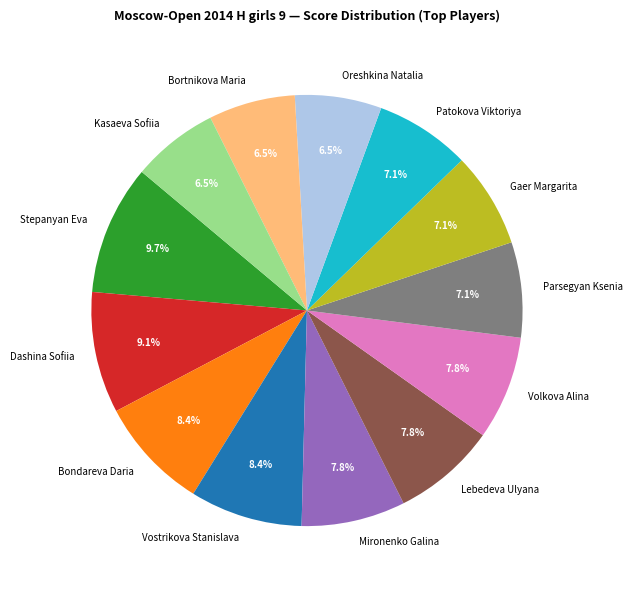

The Bondareva Daria slice represents 8% of the pie. True or false?

True